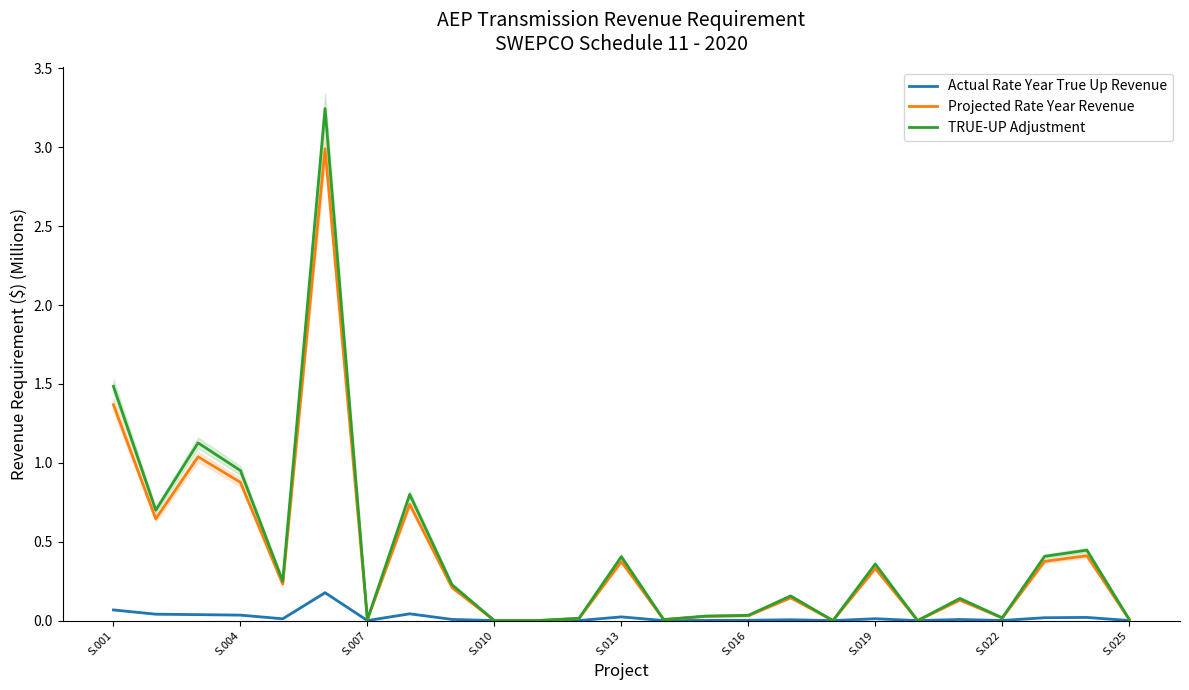

True or false: Actual Rate Year True Up Revenue has a value of 0.1 at S.001.

True